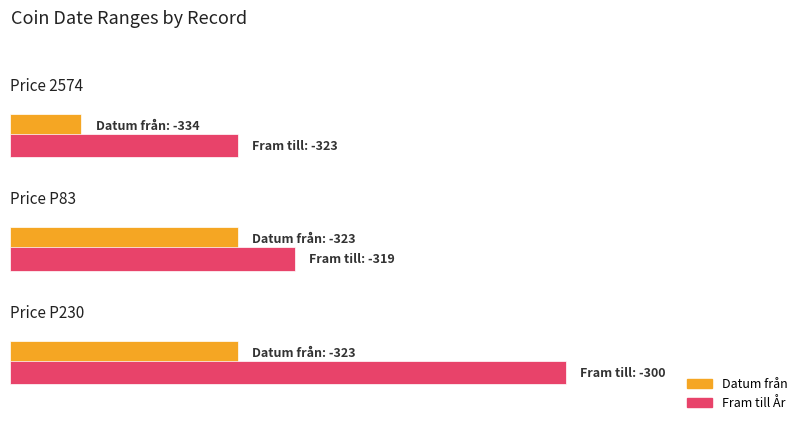

What is the sum of all Datum från values?

-980